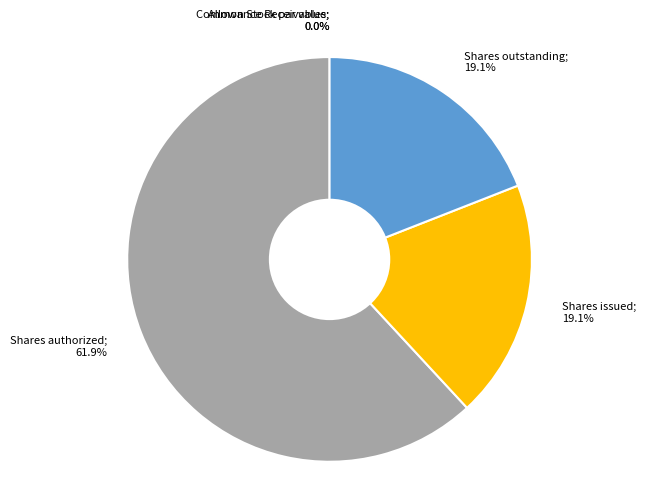

The Common Stock shares issued slice represents 11% of the pie. True or false?

False